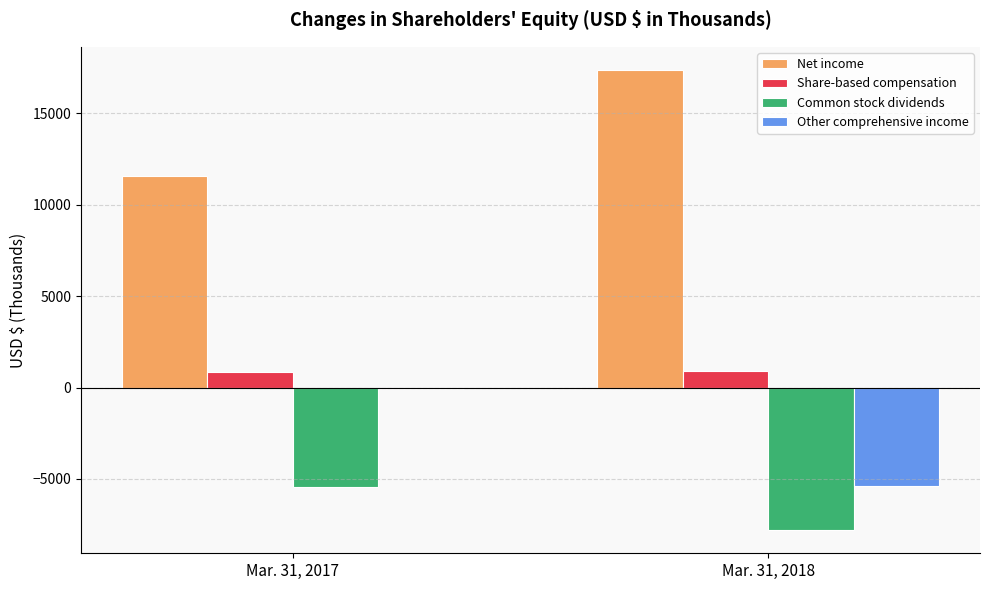

What is the approximate value of Net income at Mar. 31, 2017, to the nearest 10?

11560